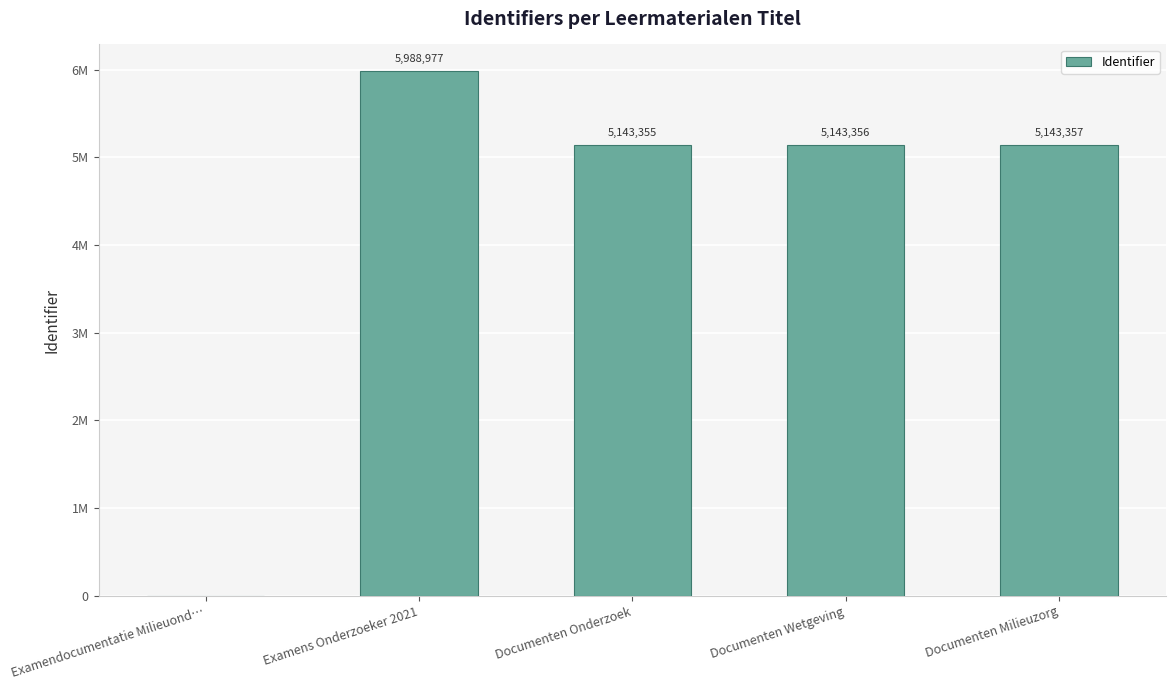

At which label does the data first exceed 5143356?

Examens Onderzoeker 2021